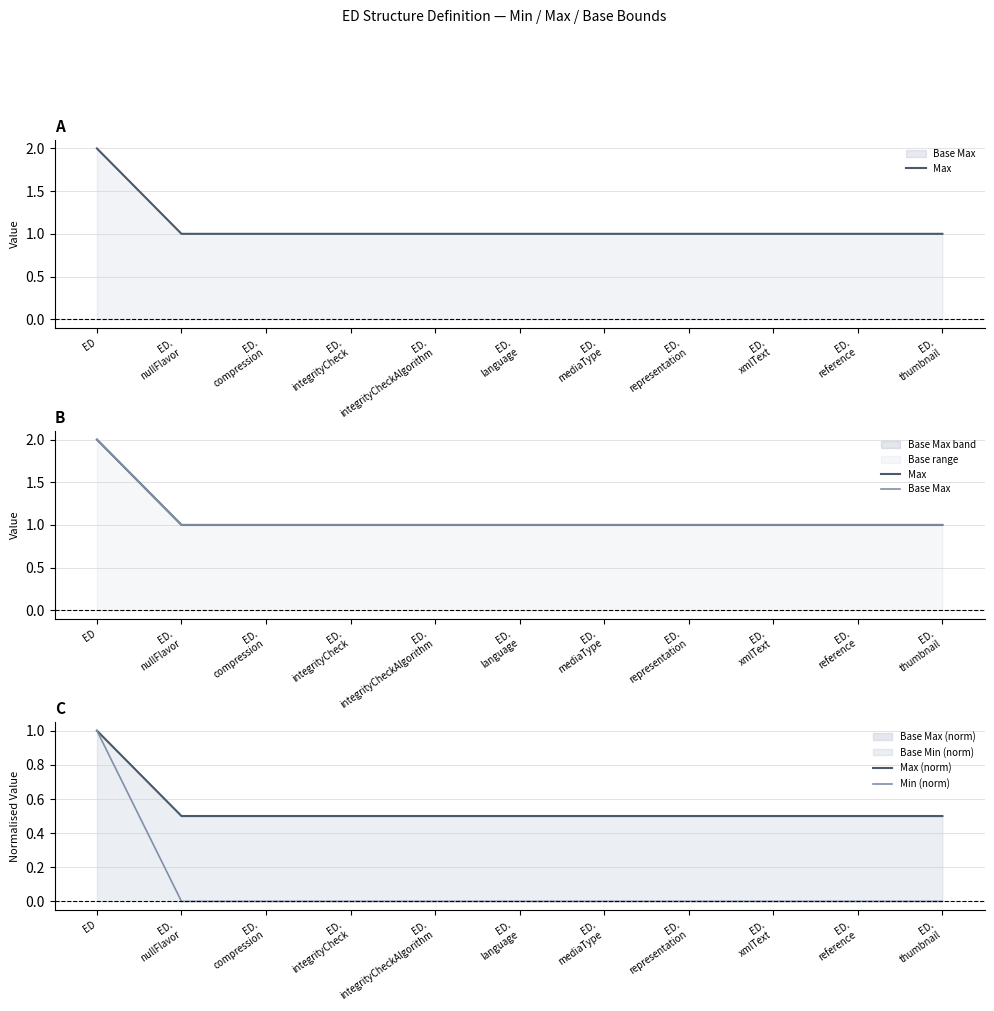

True or false: Min (norm) and Base Max cross at least once.

False